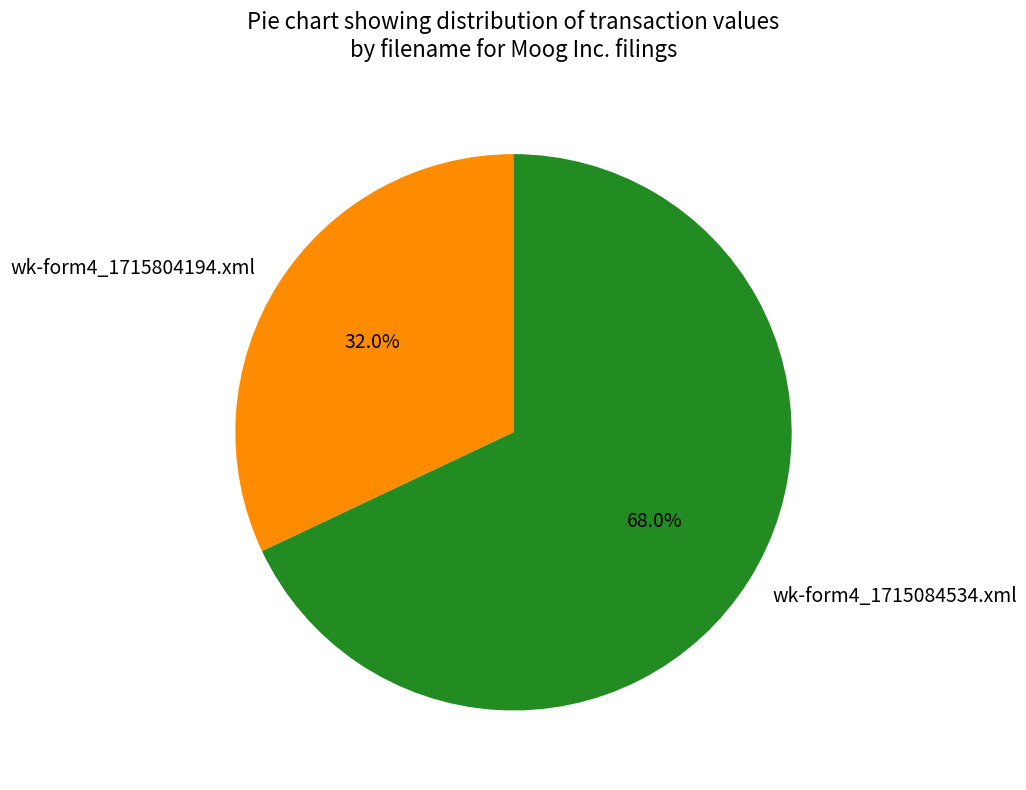

Is it true that wk-form4_1715084534.xml is 57% of the pie?

False